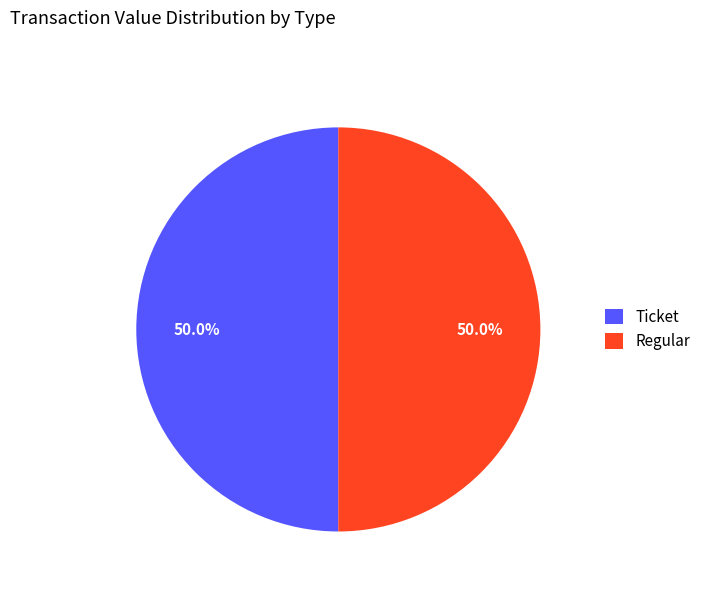

What percentage do Regular and Ticket together represent?

100.0%